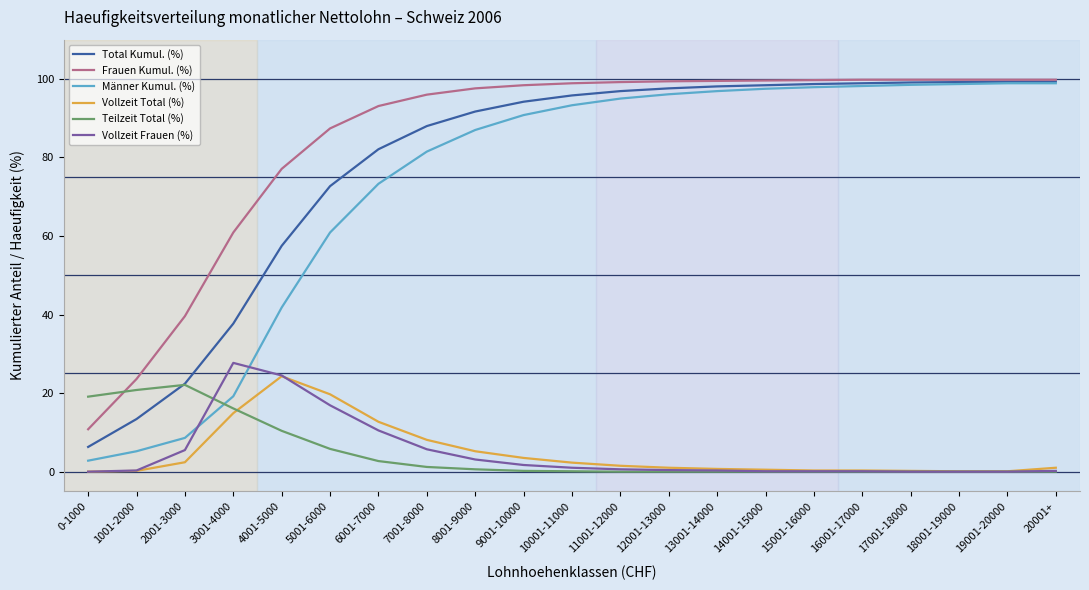

Read the Total Kumul. (%) value at 9001-10000.

94.2